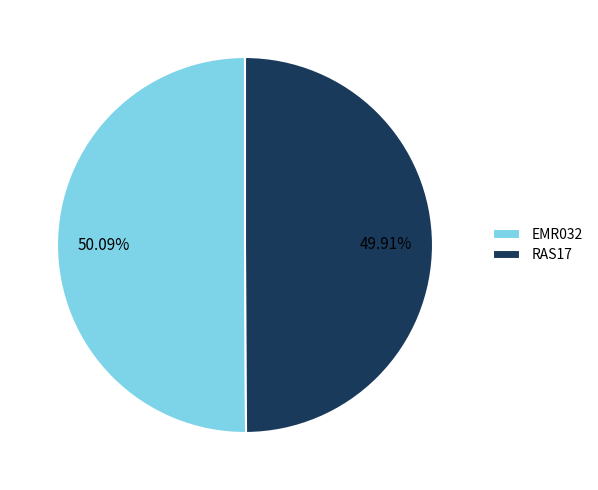

Combined, do EMR032 and RAS17 account for over 50%?

Yes